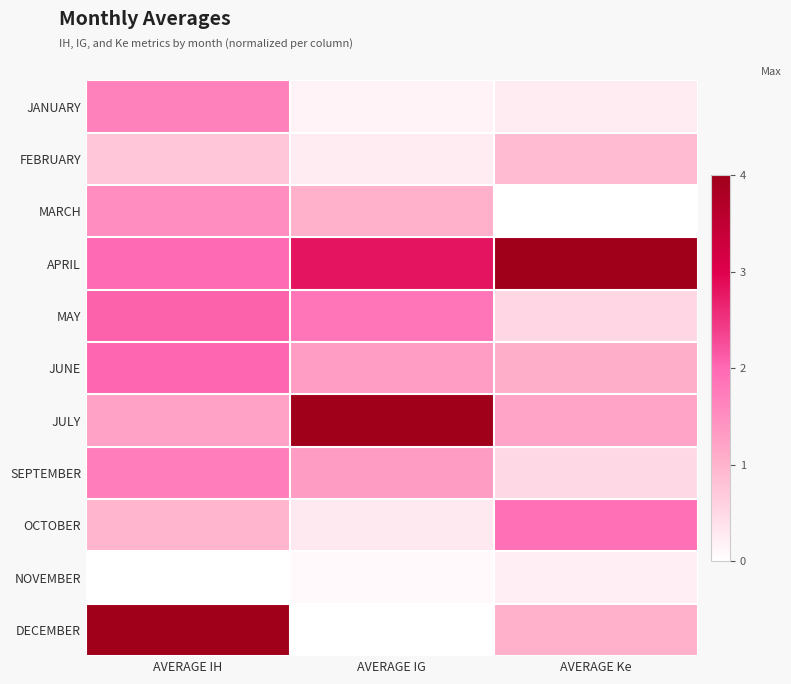

Reading right to left, extract all data points from this chart.

JANUARY: AVERAGE Ke=0.1	AVERAGE IG=0.0	AVERAGE IH=0.4
FEBRUARY: AVERAGE Ke=0.2	AVERAGE IG=0.1	AVERAGE IH=0.2
MARCH: AVERAGE Ke=0.0	AVERAGE IG=0.3	AVERAGE IH=0.4
APRIL: AVERAGE Ke=1.0	AVERAGE IG=0.7	AVERAGE IH=0.5
MAY: AVERAGE Ke=0.1	AVERAGE IG=0.5	AVERAGE IH=0.5
JUNE: AVERAGE Ke=0.3	AVERAGE IG=0.3	AVERAGE IH=0.5
JULY: AVERAGE Ke=0.3	AVERAGE IG=1.0	AVERAGE IH=0.3
SEPTEMBER: AVERAGE Ke=0.1	AVERAGE IG=0.3	AVERAGE IH=0.4
OCTOBER: AVERAGE Ke=0.5	AVERAGE IG=0.1	AVERAGE IH=0.2
NOVEMBER: AVERAGE Ke=0.1	AVERAGE IG=0.0	AVERAGE IH=0.0
DECEMBER: AVERAGE Ke=0.3	AVERAGE IG=0.0	AVERAGE IH=1.0